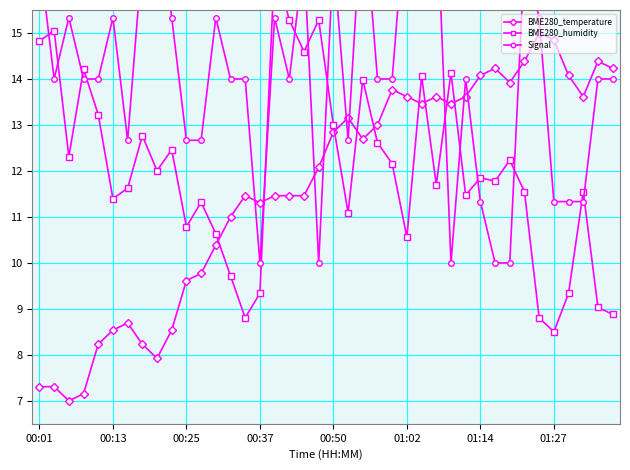

After their last crossing, which series has the higher values: Signal or BME280_humidity?

Signal